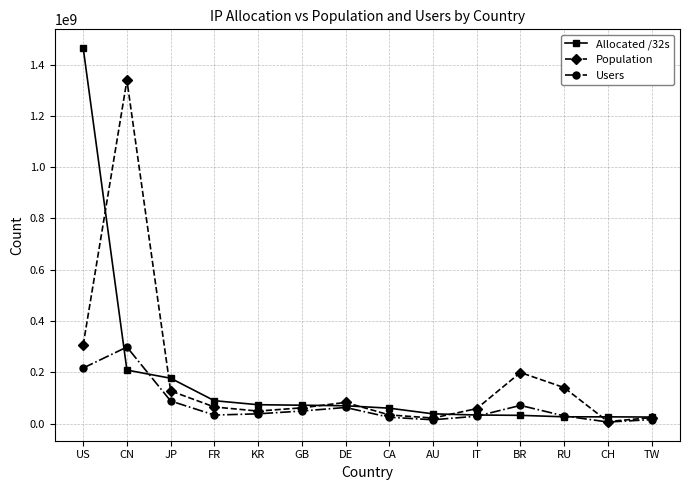

At which category does Users reach its first local peak?

CN